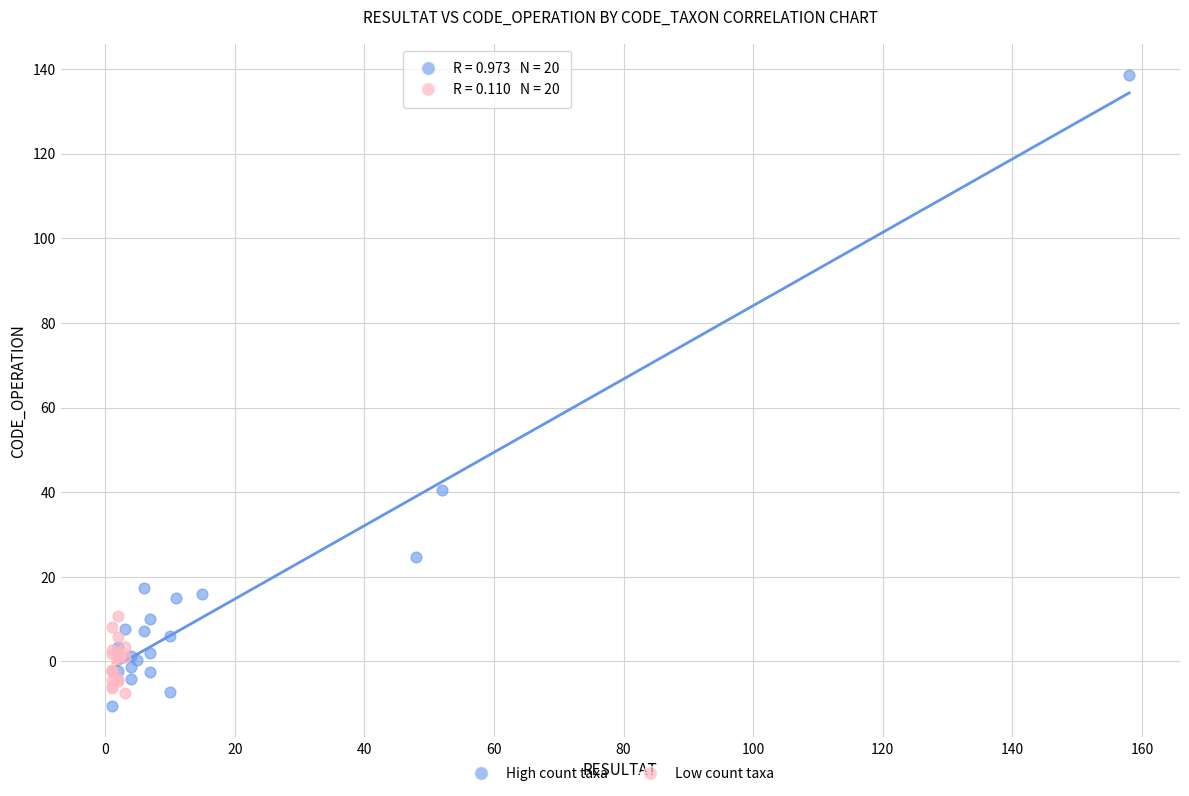

Which series has the widest spread of Y values?

High count taxa